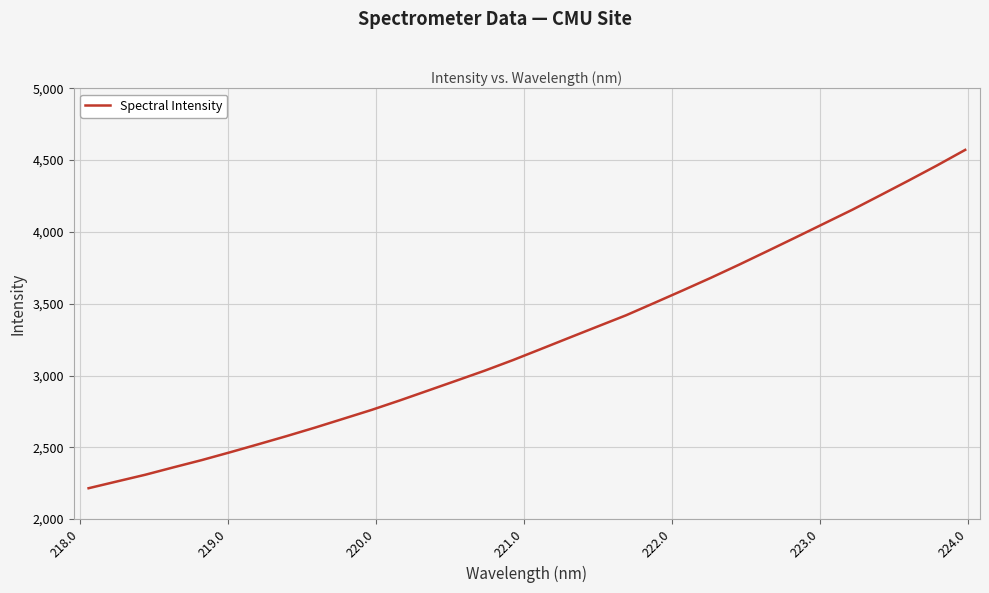

How many values are below 3185?

16